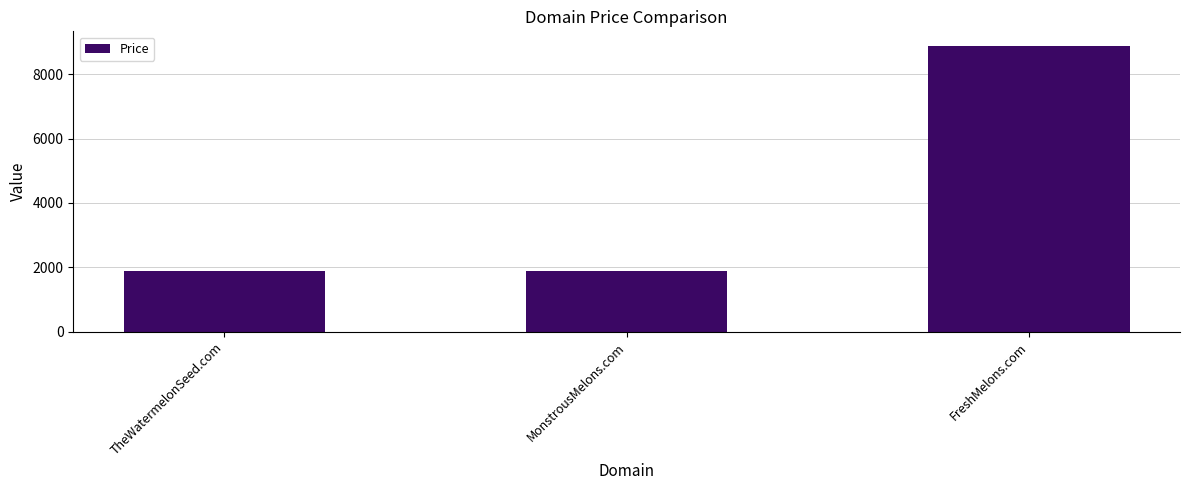

The value at MonstrousMelons.com is 1888. True or false?

True